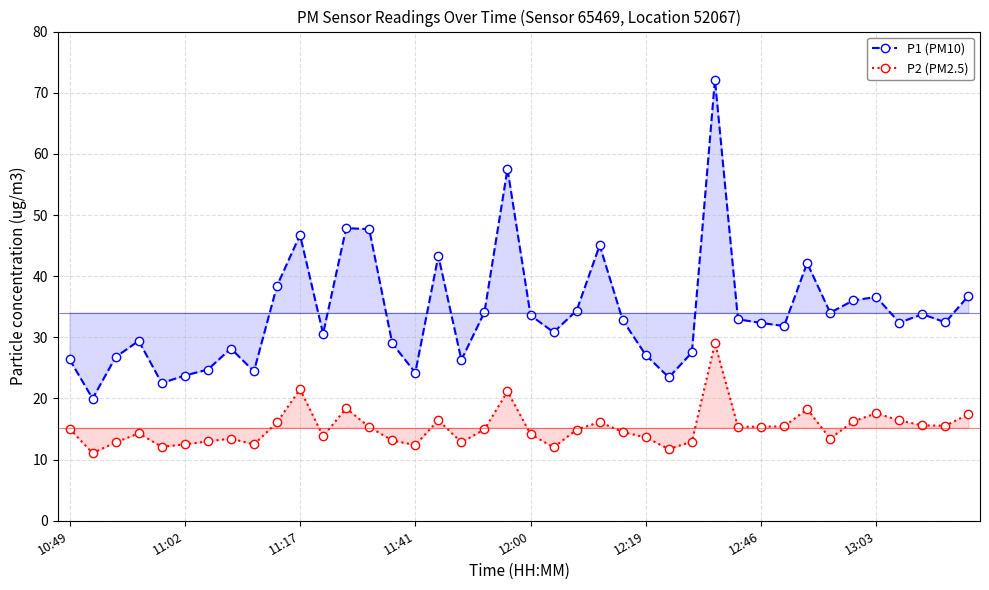

What is the sum of the P1 (PM10) values at 37 and 38?

66.2